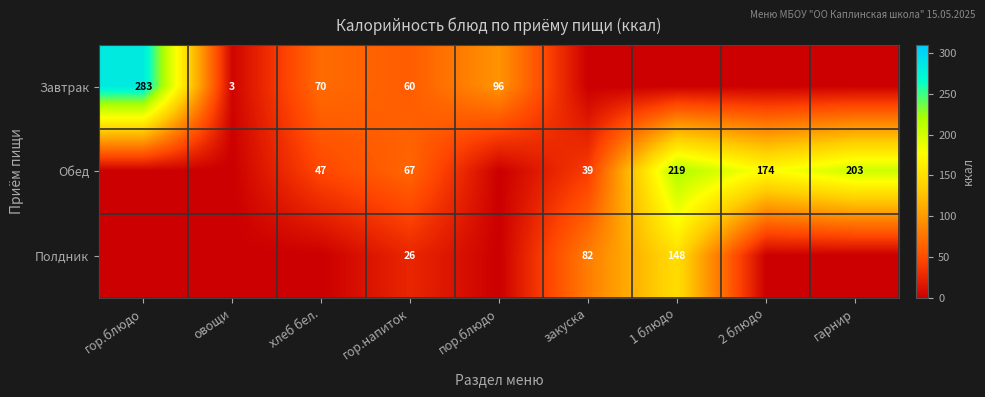

What is the difference between the Завтрак values at пор.блюдо and гор.напиток?

36